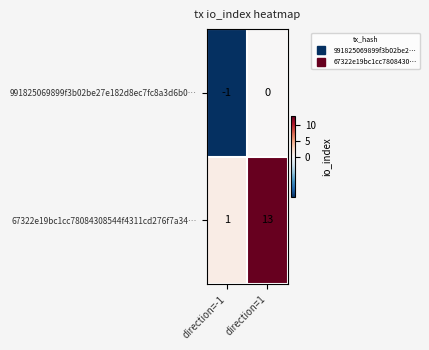

Reading left to right, list all the values displayed in this chart.

991825069899f3b02be27e182d8ec7fc8a3d6b0…: direction=-1=-1	direction=1=0
67322e19bc1cc78084308544f4311cd276f7a34…: direction=-1=1	direction=1=13